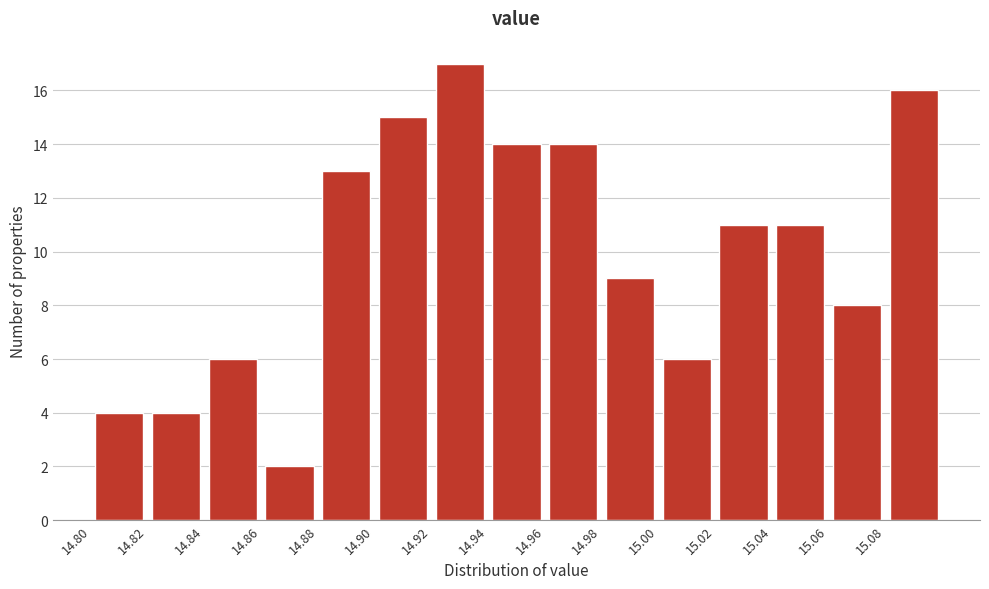

Reading left to right, list every bar in this chart as the range it spans on the x-axis followed by its height. The values are not printed on the chart, so give them approximately, as read against the axis.

14.80 to 14.82: 4
14.82 to 14.84: 4
14.84 to 14.86: 6
14.86 to 14.88: 2
14.88 to 14.90: 13
14.90 to 14.92: 15
14.92 to 14.94: 17
14.94 to 14.96: 14
14.96 to 14.98: 14
14.98 to 15.00: 9
15.00 to 15.02: 6
15.02 to 15.04: 11
15.04 to 15.06: 11
15.06 to 15.08: 8
15.08 to 15.10: 16